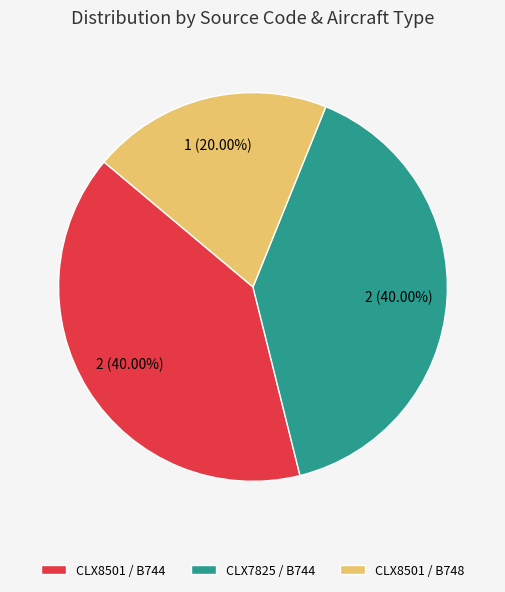

Which slice is the smallest?

CLX8501 / B748